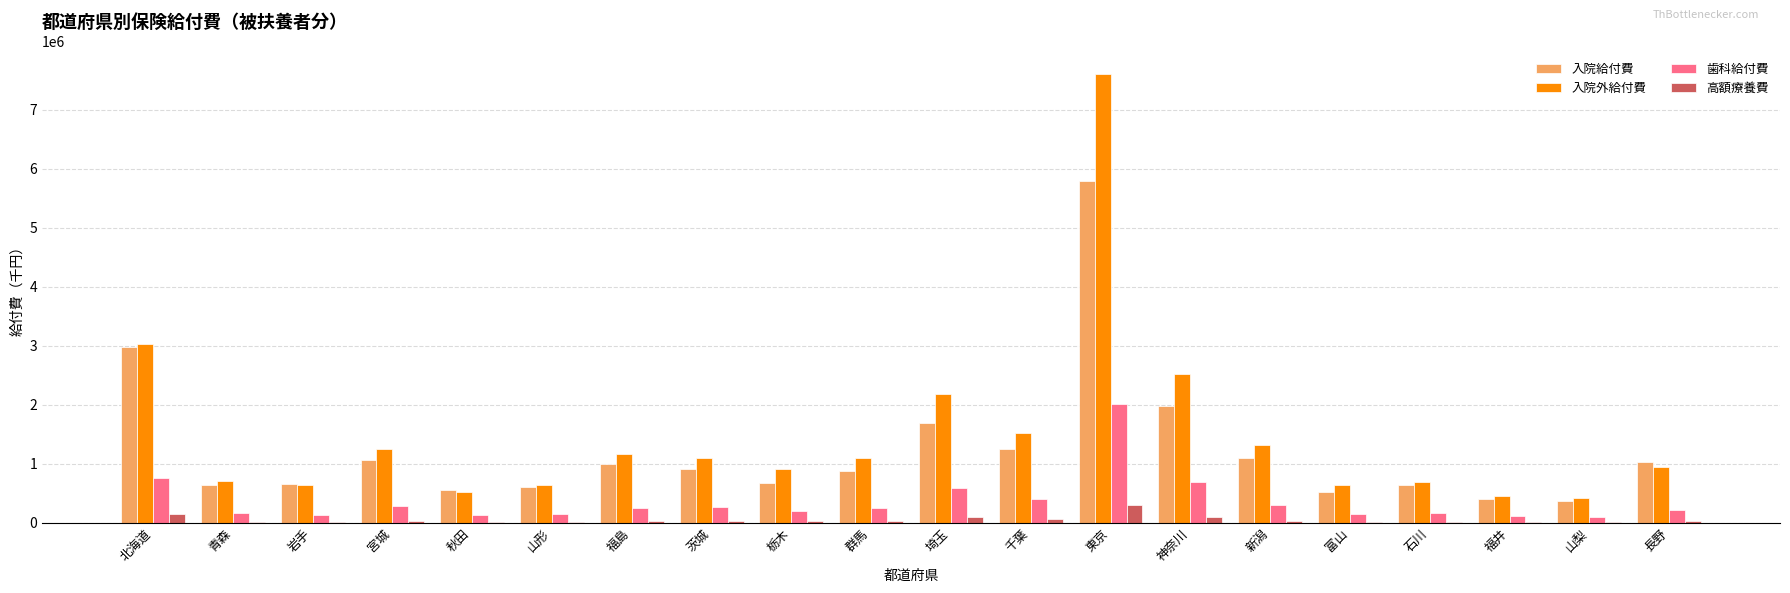

Where does the 入院給付費 series first go above 918265?

北海道